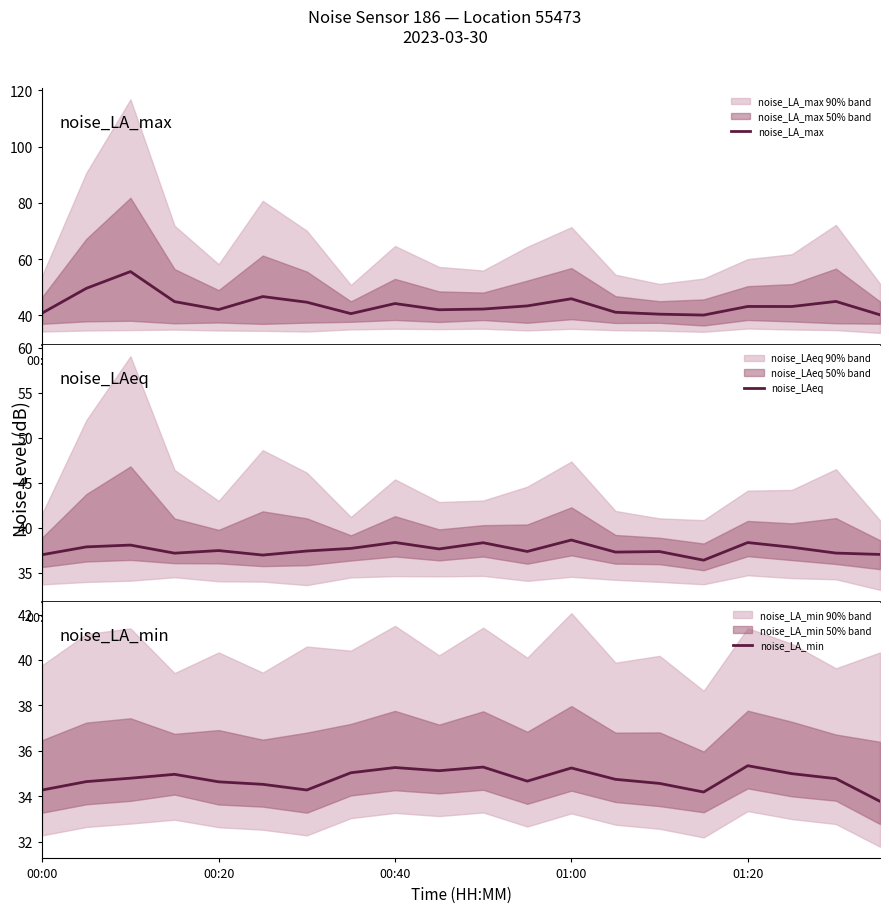

What is the lowest value of the noise_LA_max series?

40.1